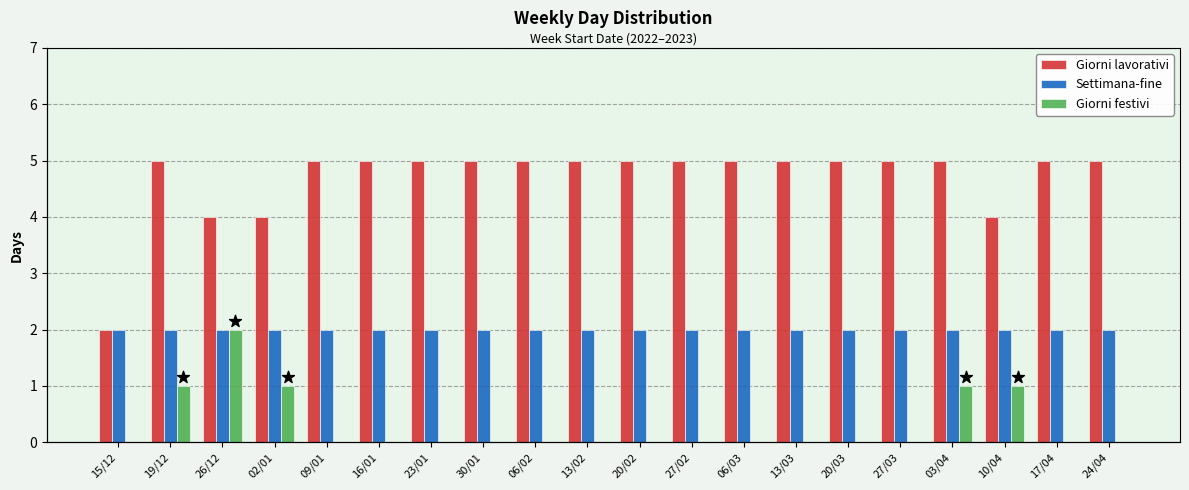

At which category is the sum across all series the highest?

19/12